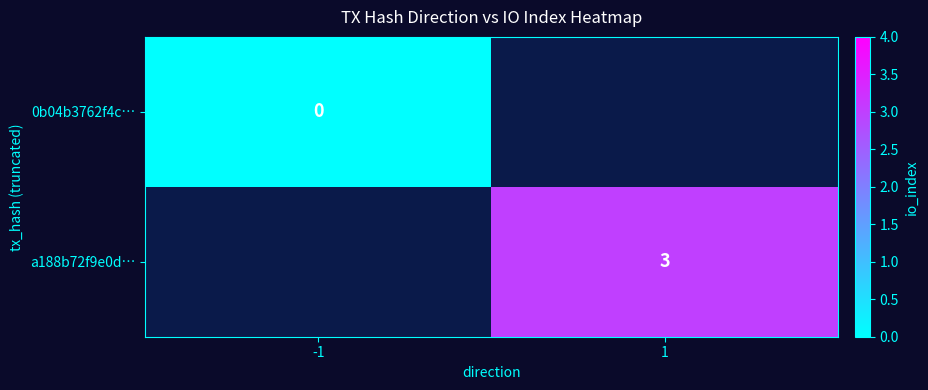

At how many categories does at least one series exceed 2?

1